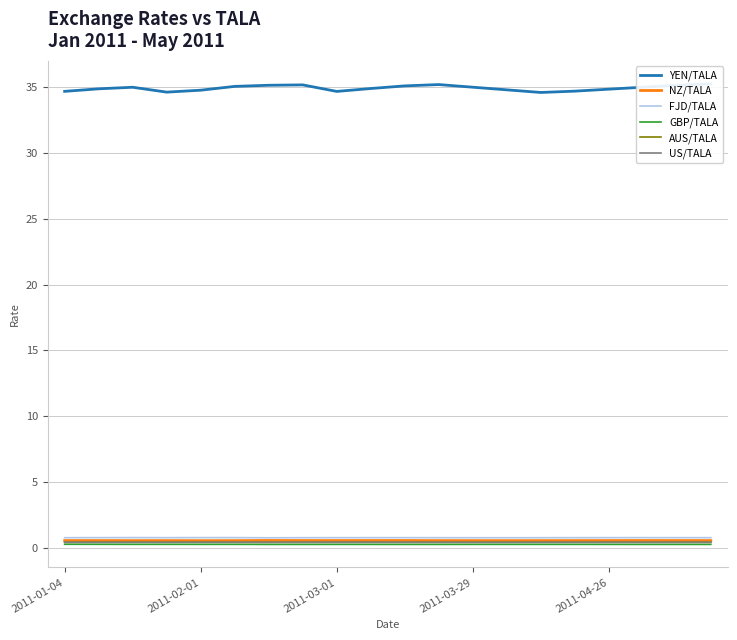

Is it true that US/TALA equals 0.4 at 2011-02-01?

True